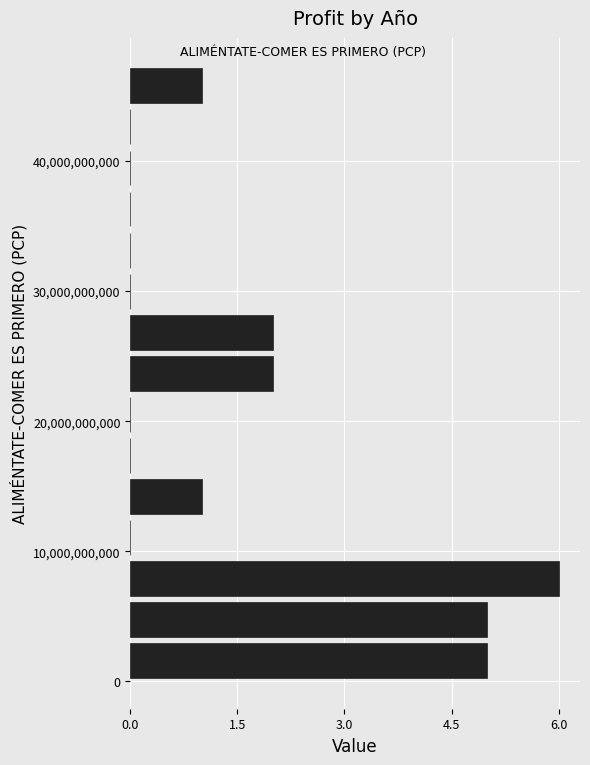

Around what value on the y-axis is the longest bar? Give the approximate position of its centre, as read against the axis.

8000000000